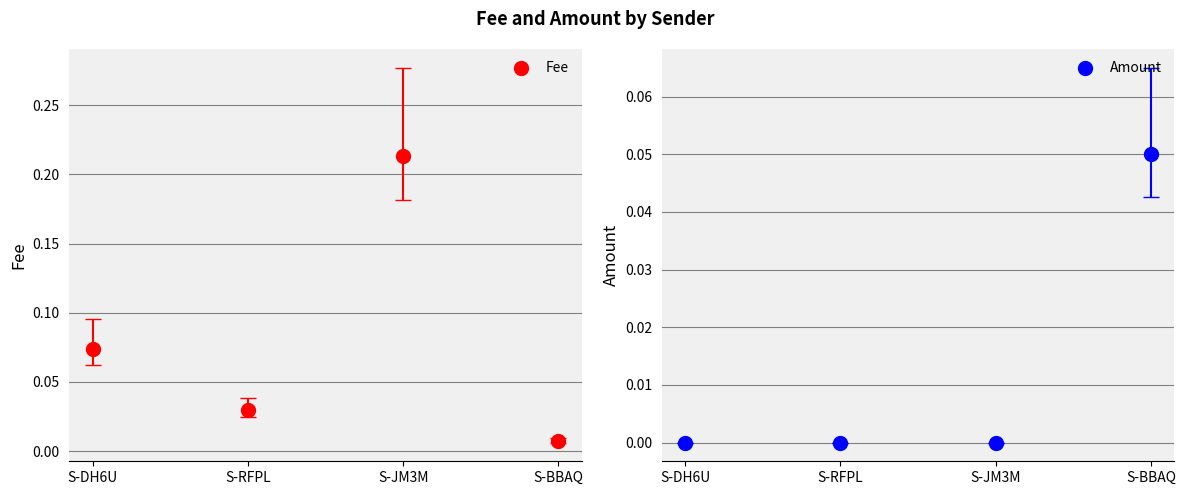

What is the difference between the maximum and minimum values in the Fee series?

0.2